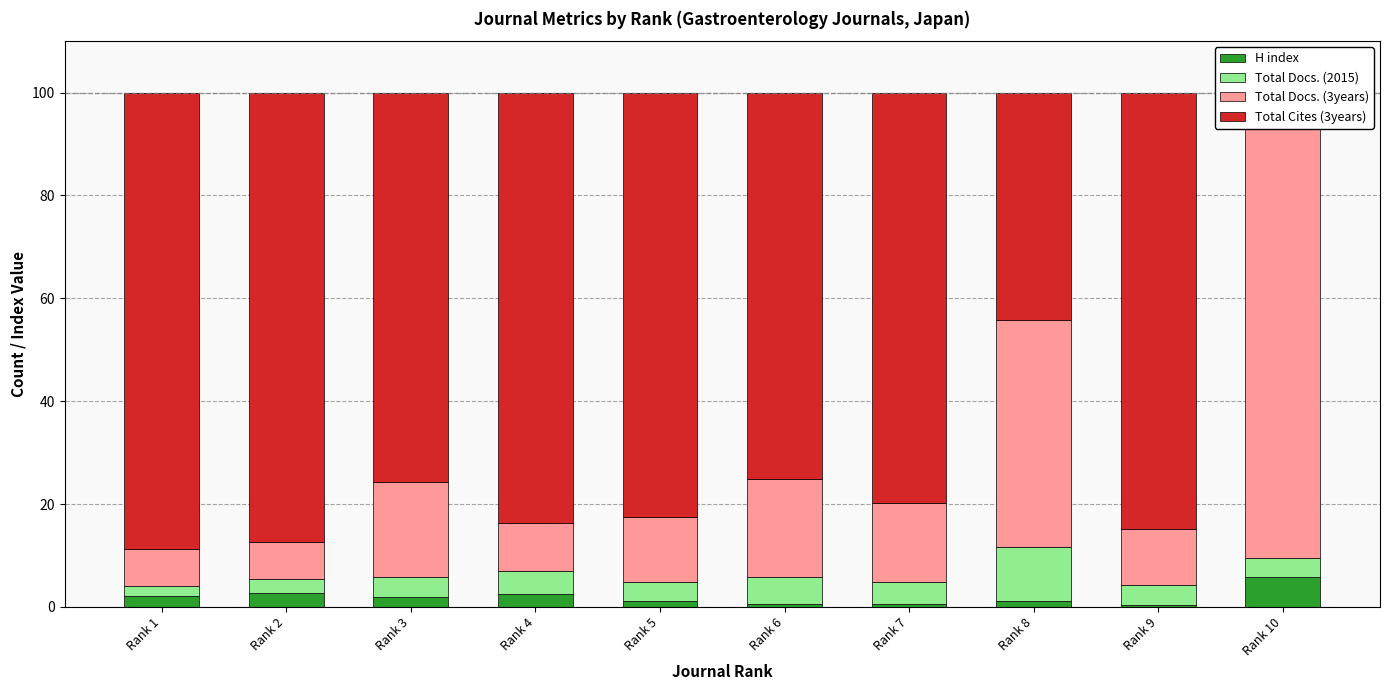

At which category does the chart reach its peak across all series?

Rank 1